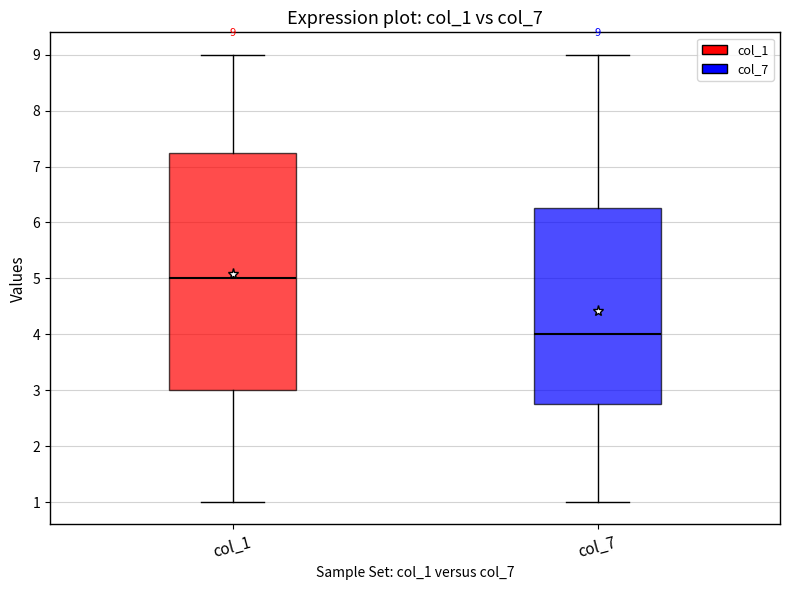

Comparing the boxes themselves (not the whiskers), which one is the tallest?

col_1